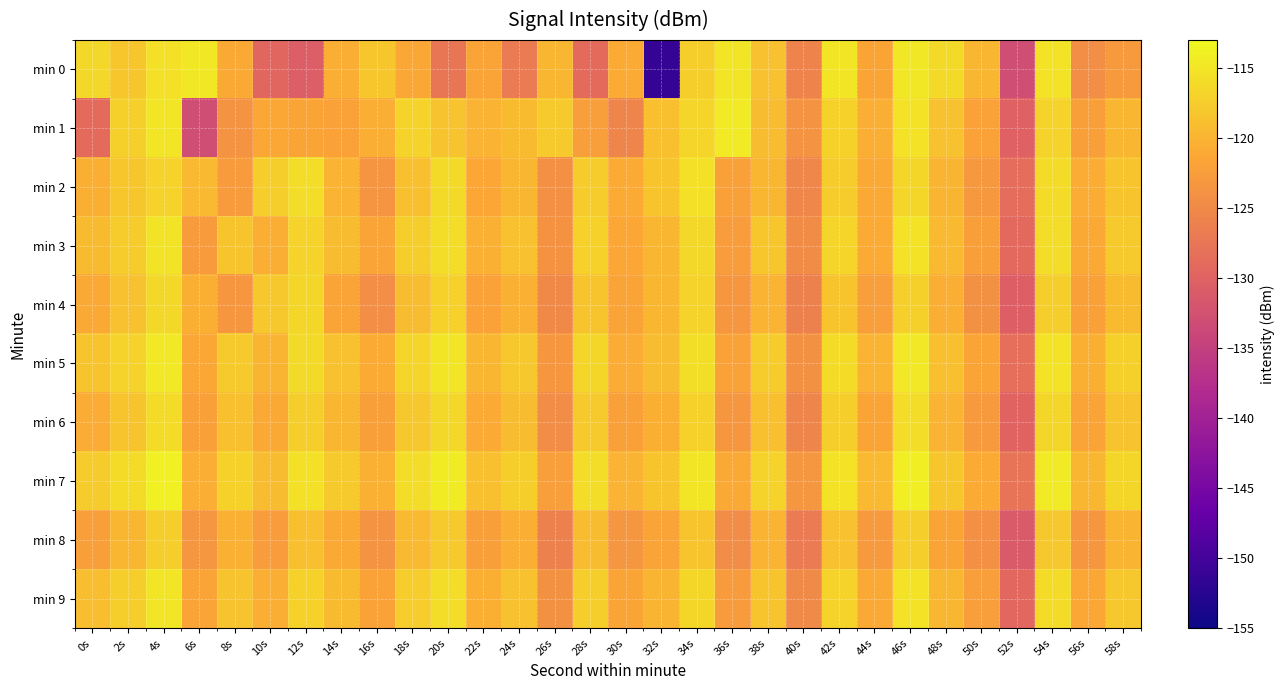

What is the difference between the highest and lowest values at 0s?

12.5